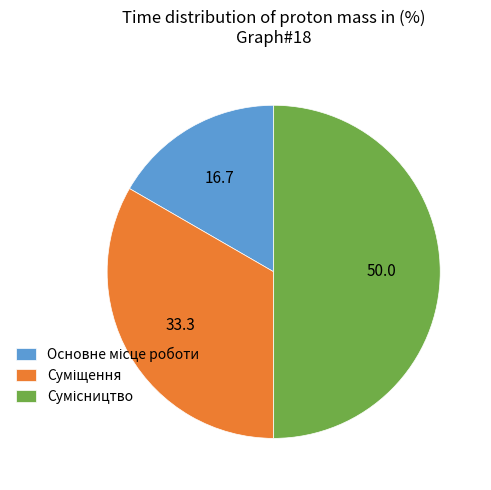

How many segments does this pie chart have?

3